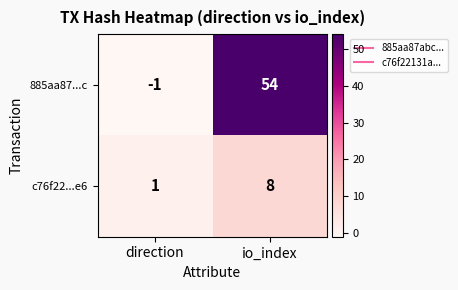

What is the total value across all series at io_index?

62